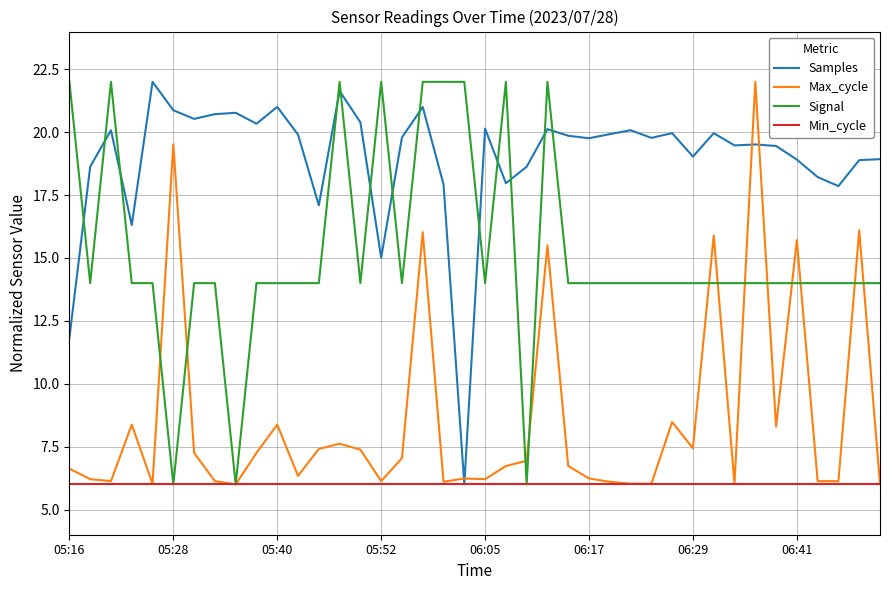

Which series has the largest total across all categories?

Samples